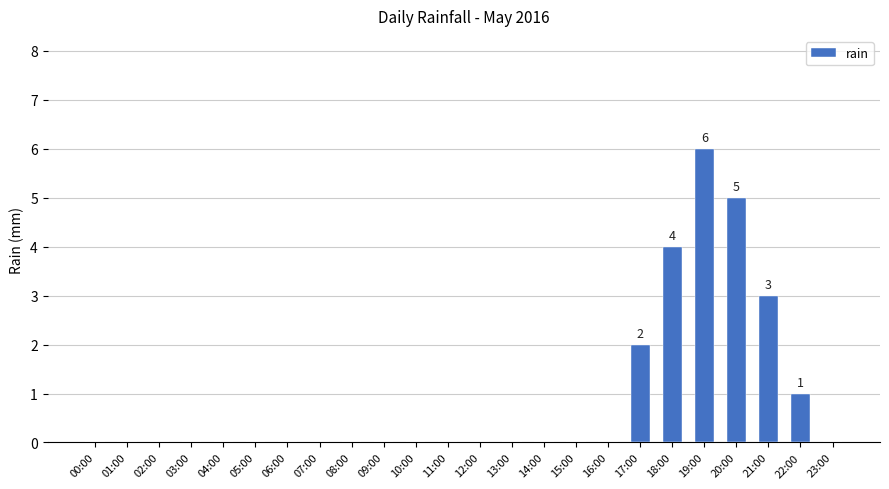

Count the values in the range 0 to 1.

19